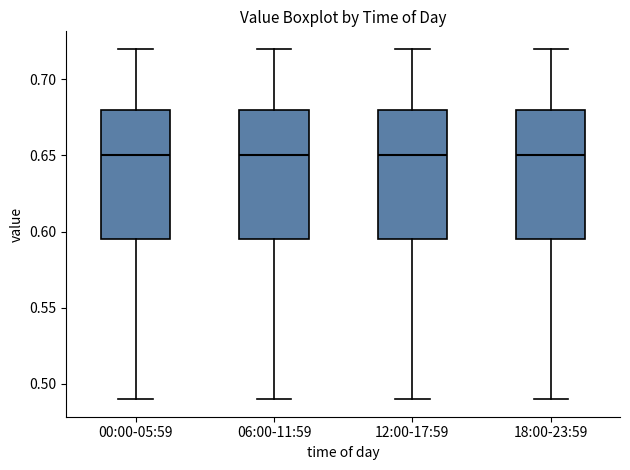

Where does the upper whisker of the box for 00:00-05:59 end on the y-axis? The values are not printed on the chart, so give them approximately, as read against the axis.

0.720